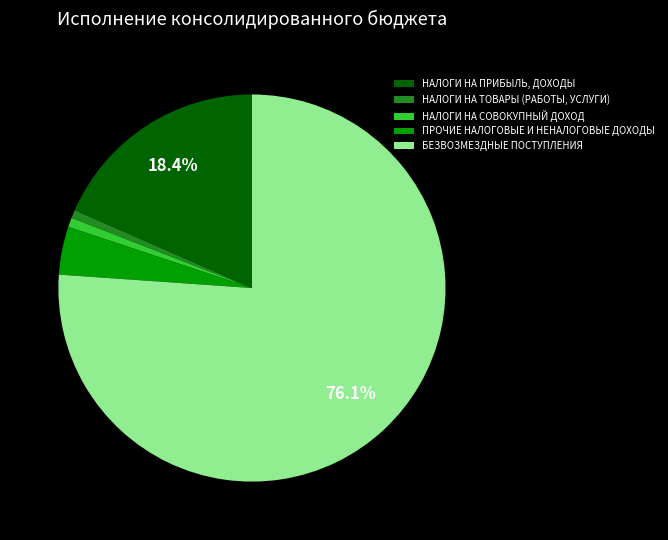

True or false: НАЛОГИ НА ПРИБЫЛЬ, ДОХОДЫ accounts for 30% of the total.

False